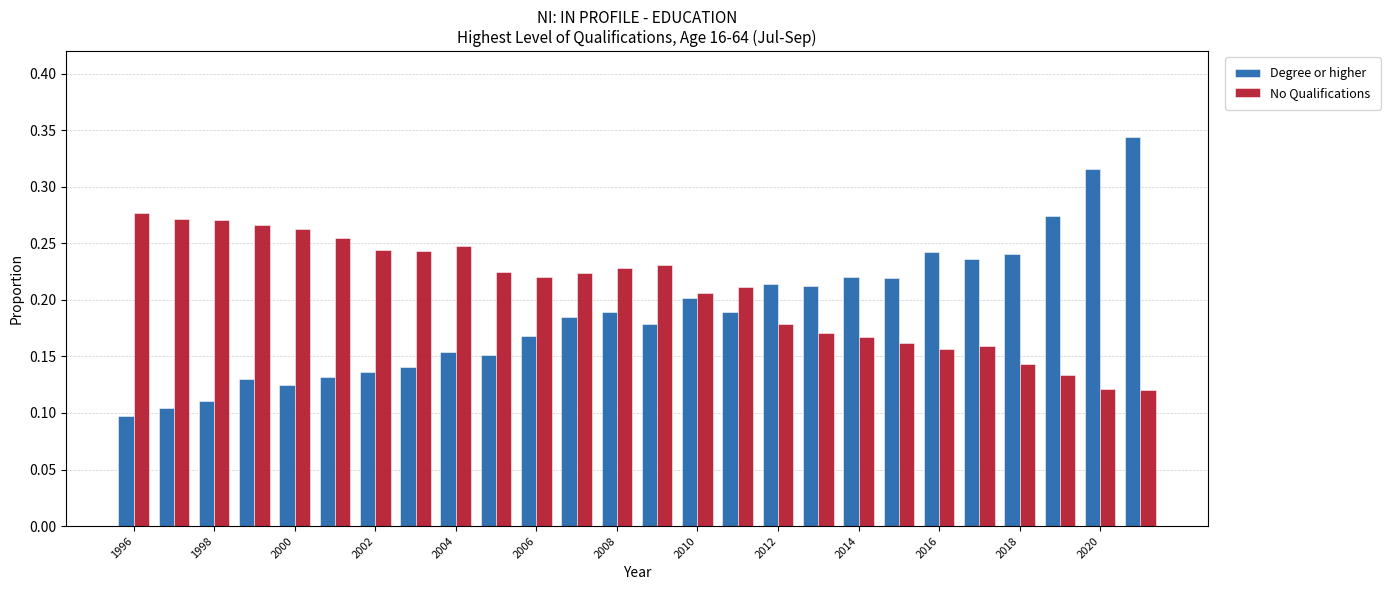

Rank the series by their average value, from highest to lowest.

No Qualifications, Degree or higher